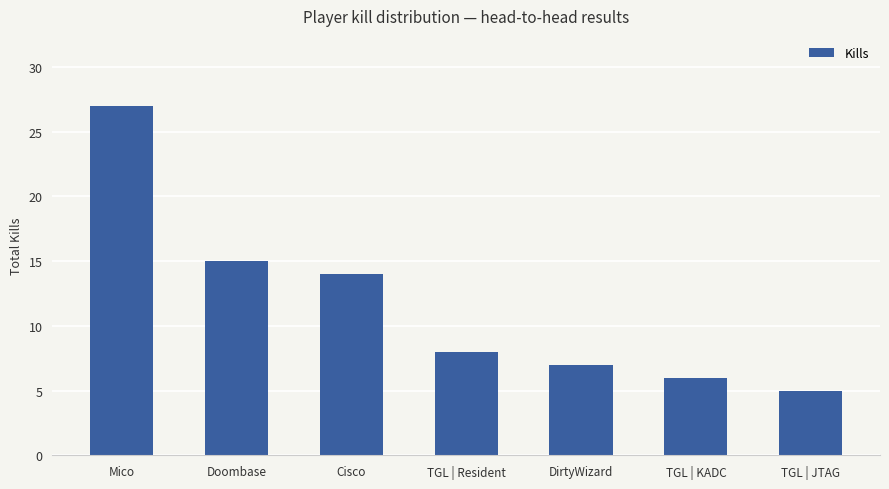

Rank the categories by value from highest to lowest.

Mico, Doombase, Cisco, TGL | Resident, DirtyWizard, TGL | KADC, TGL | JTAG